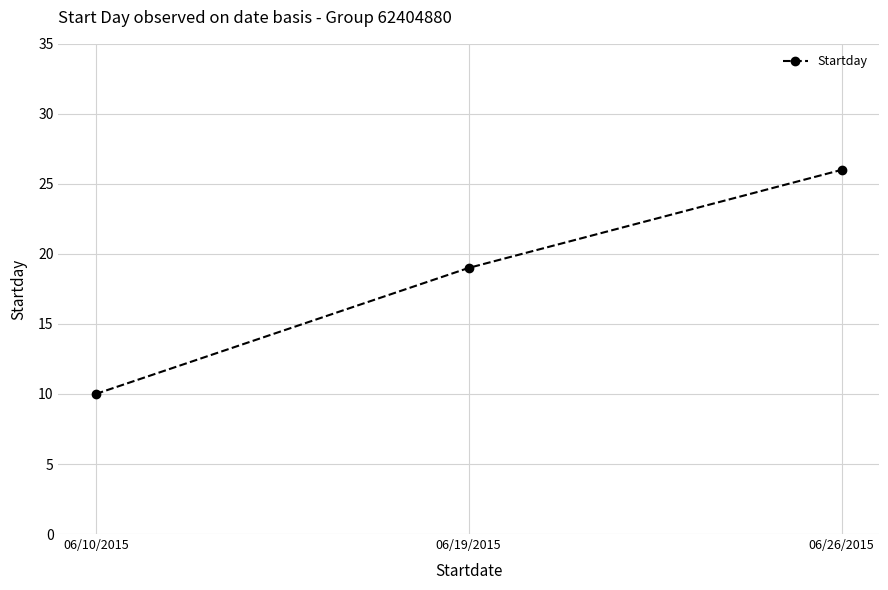

At which label is the value closest to 18?

06/19/2015